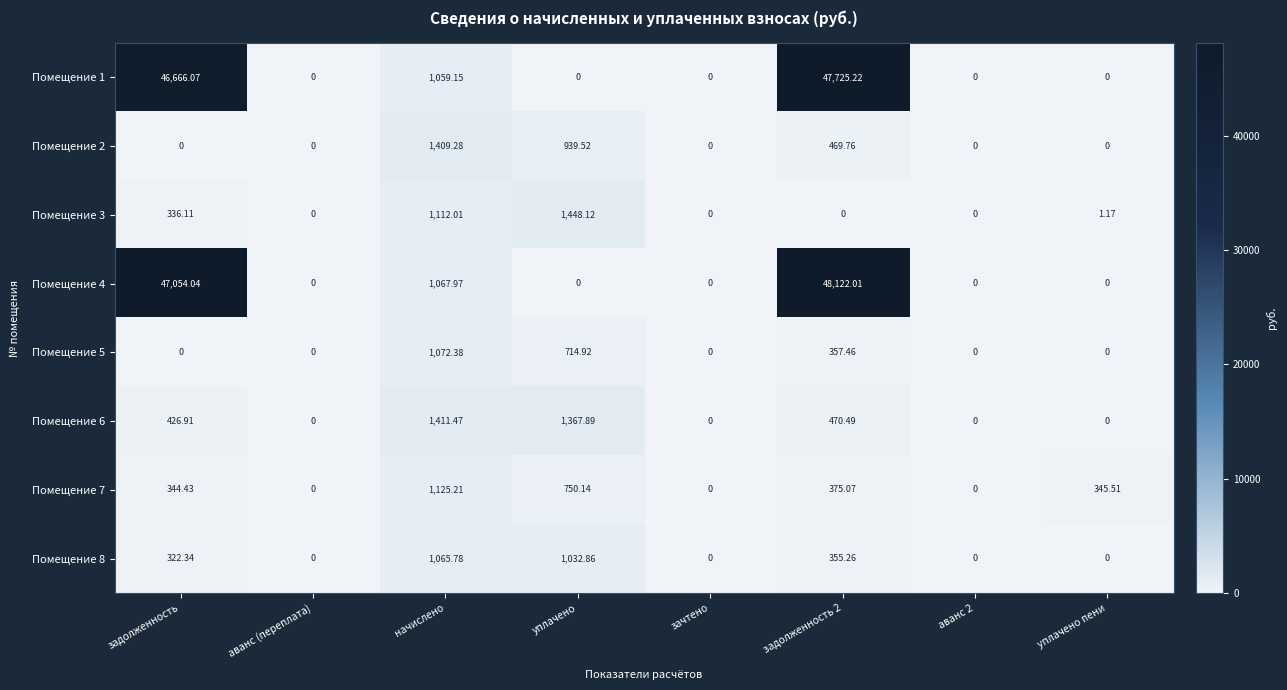

Where is Помещение 1 nearest to the value 23862?

начислено